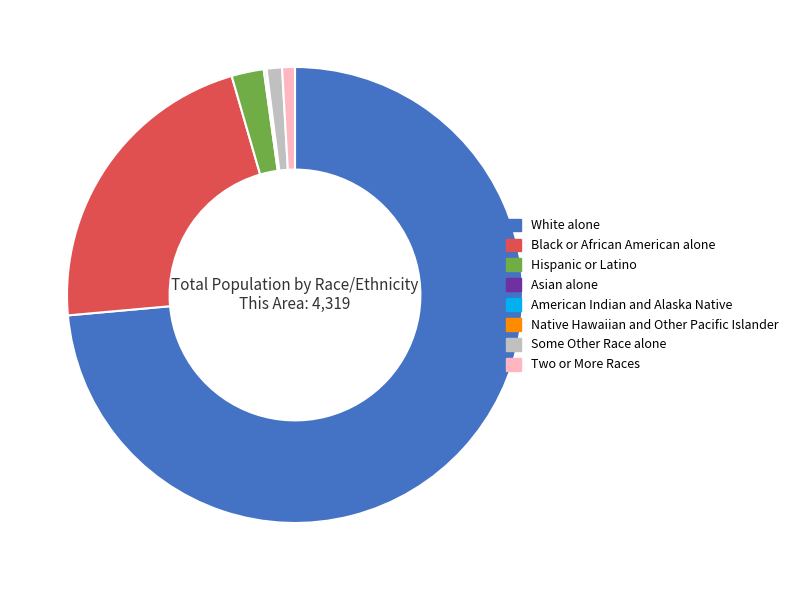

Does White alone account for over 50% of the chart?

Yes